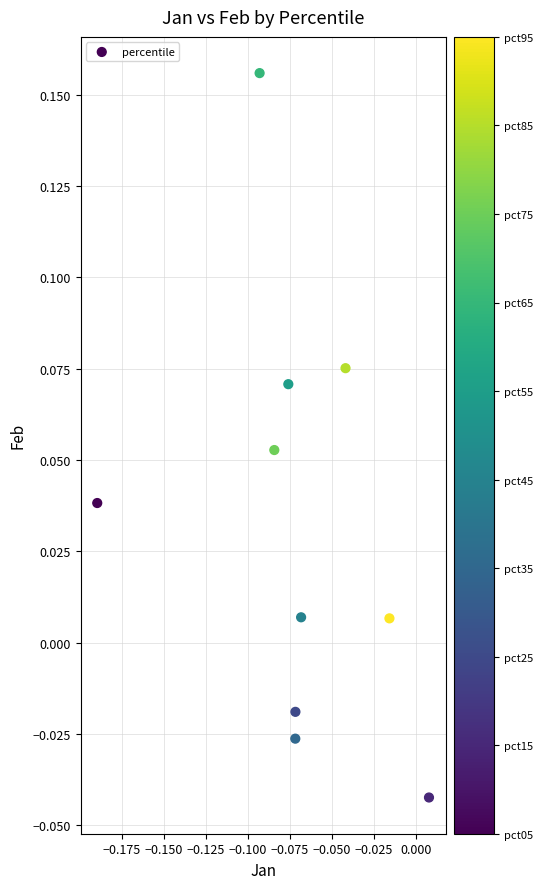

How many points are shown in the scatter plot?

10